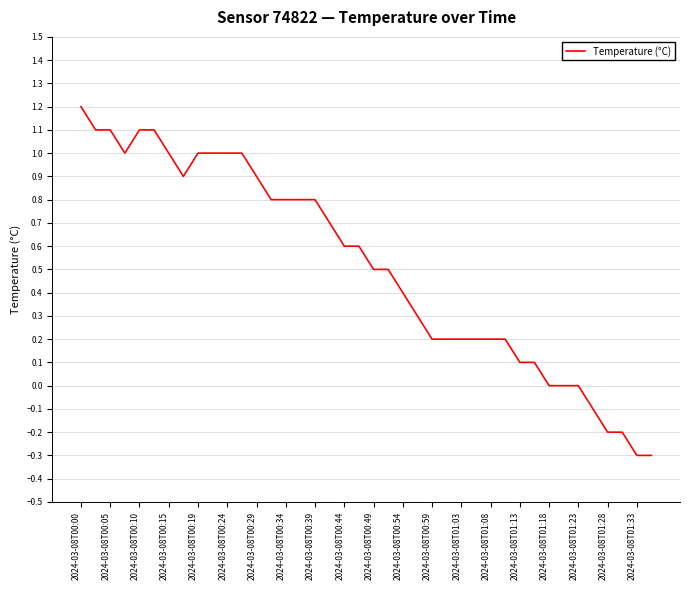

What is the difference between the maximum and minimum values?

1.5